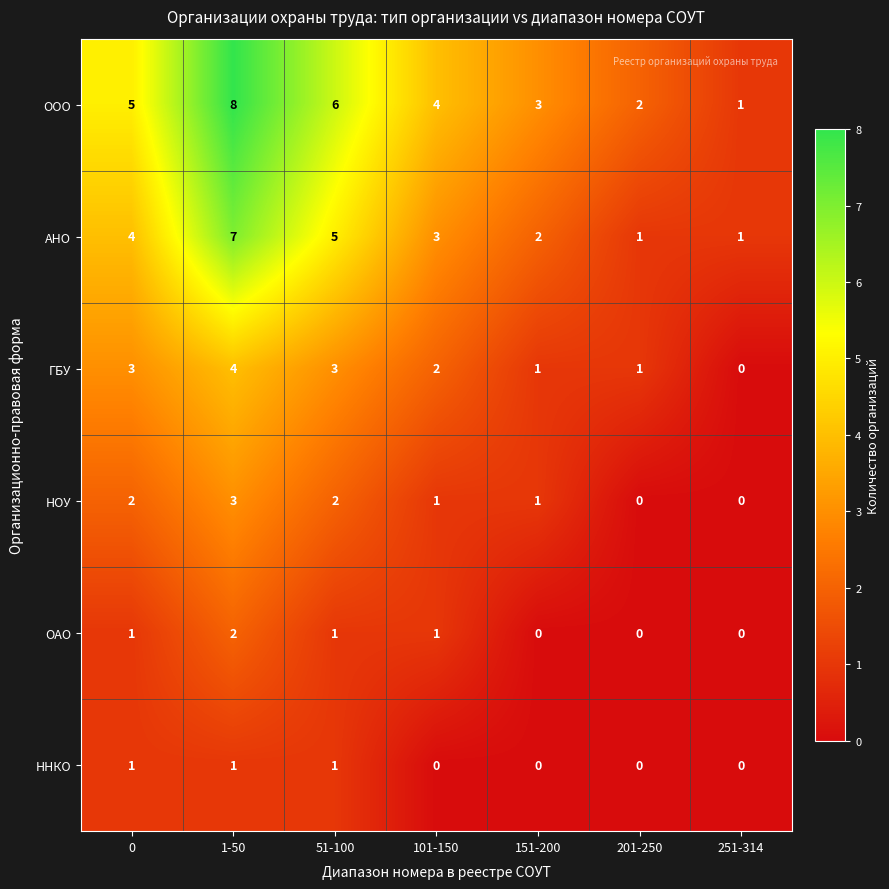

Rank the series by their maximum value, from highest to lowest.

ООО, АНО, ГБУ, НОУ, ОАО, ННКО